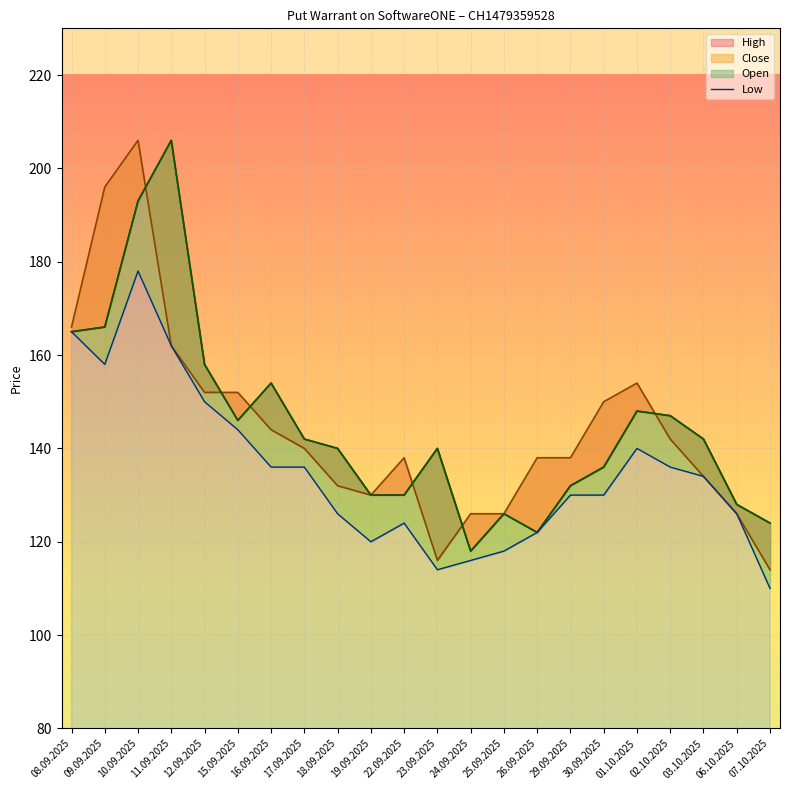

What position from the left is 09.09.2025?

2